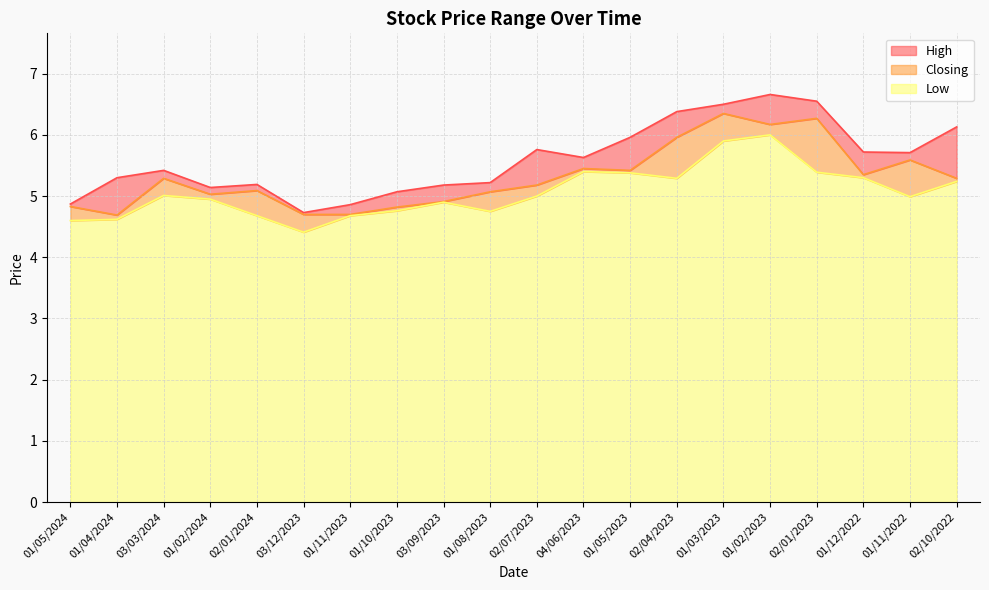

At which label is High closest to 5?

01/10/2023